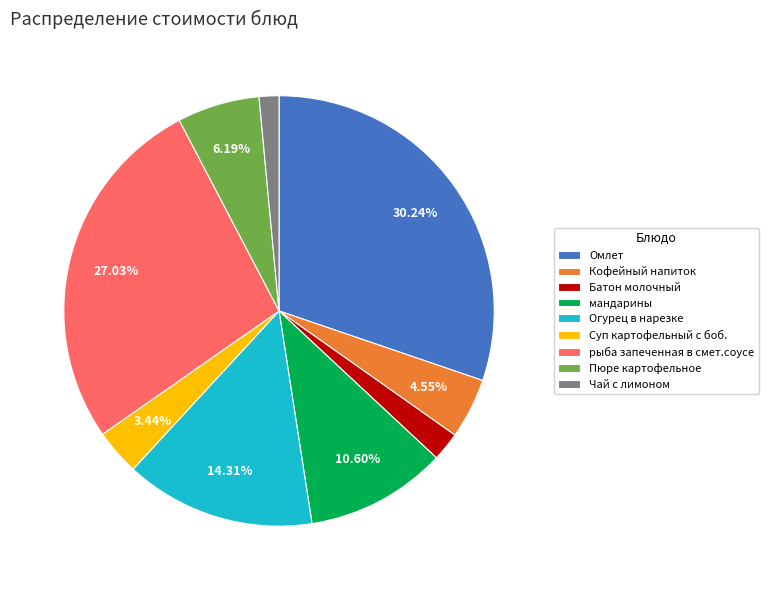

Do Пюре картофельное and Суп картофельный с боб. together represent more than half of the pie?

No